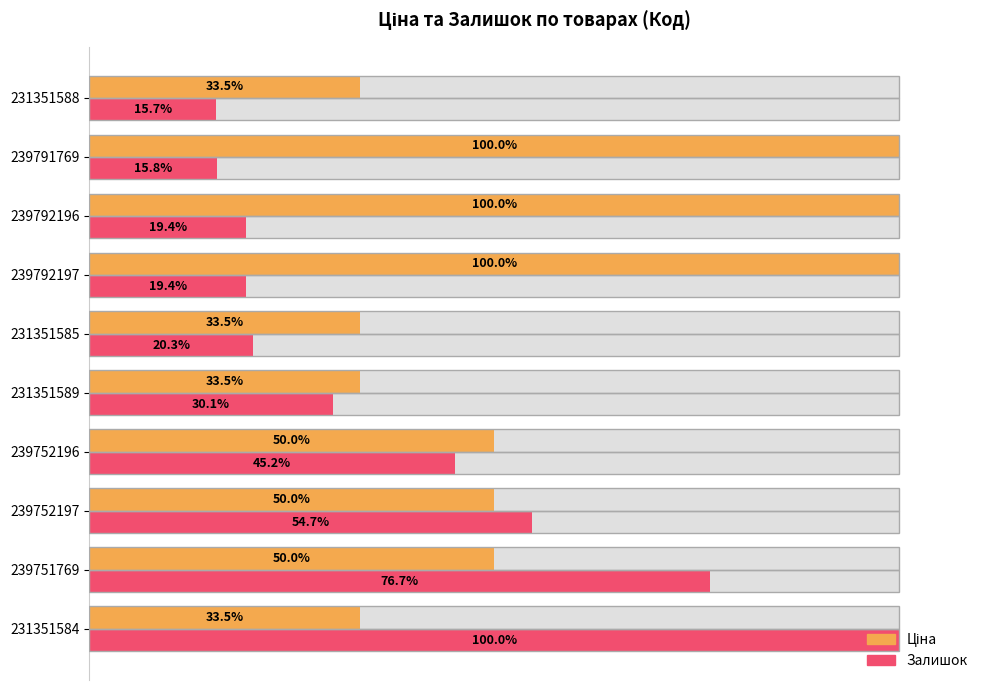

What are all the series names shown in the legend?

Ціна, Залишок